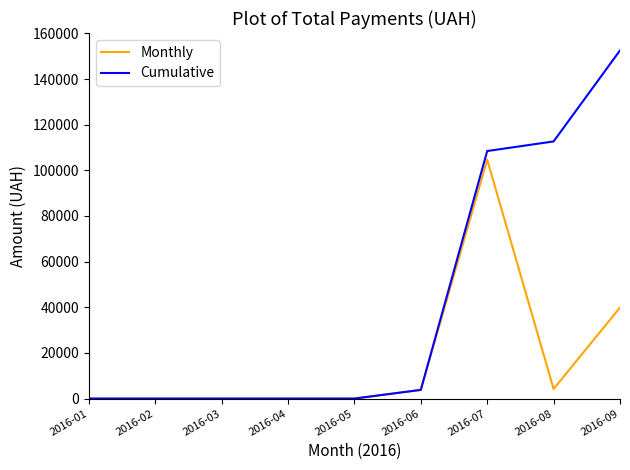

The Cumulative series shows 55726.4 at 2016-08. True or false?

False